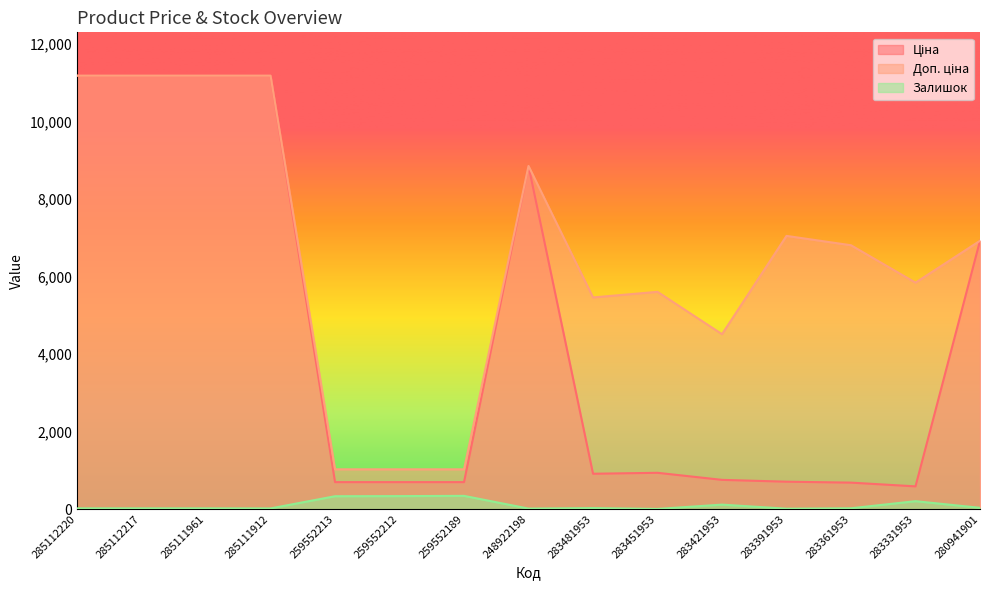

Reading left to right, list all the values displayed in this chart.

Ціна: 285112220=11188.2	285112217=11188.2	285111961=11188.2	285111912=11188.2	259552213=693.7	259552212=693.7	259552189=693.7	248922198=8856.7	283481953=910.4	283451953=934.5	283421953=752.2	283391953=705.1	283361953=681.0	283331953=584.4	280941901=6925.7
Доп. ціна: 285112220=11188.2	285112217=11188.2	285111961=11188.2	285111912=11188.2	259552213=1024.6	259552212=1024.6	259552189=1024.6	248922198=8856.7	283481953=5462.3	283451953=5607.2	283421953=4513.3	283391953=7051.3	283361953=6809.8	283331953=5843.9	280941901=6925.7
Залишок: 285112220=17.0	285112217=17.0	285111961=17.0	285111912=15.0	259552213=330.0	259552212=333.0	259552189=339.0	248922198=11.0	283481953=24.0	283451953=2.0	283421953=113.0	283391953=8.0	283361953=19.0	283331953=202.0	280941901=31.0